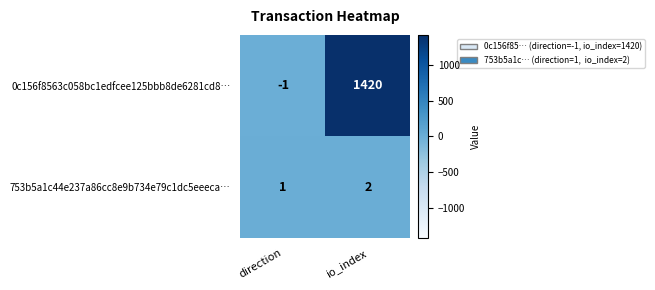

What is the sum of the 0c156f8563c058bc1edfcee125bbb8de6281cd8… values at io_index and direction?

1419